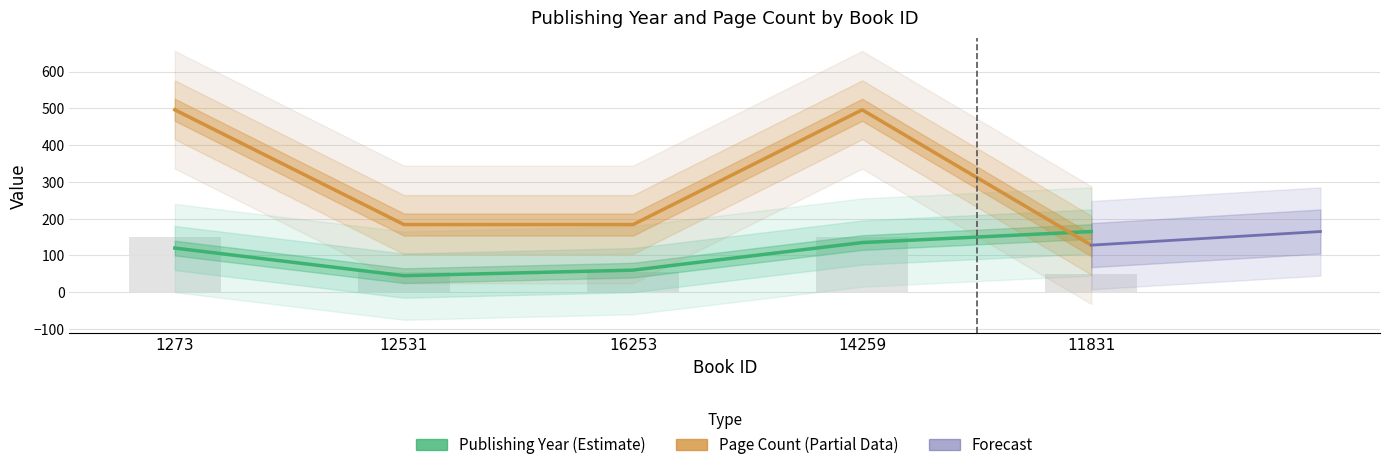

True or false: publishingYear has a value of 45 at 12531.

True